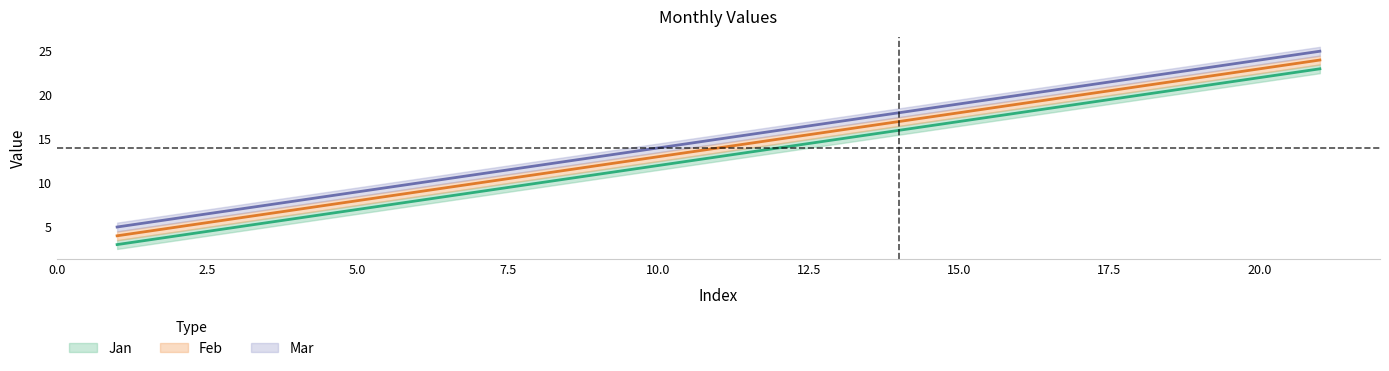

Rank the series by their average value, from lowest to highest.

Jan, Feb, Mar